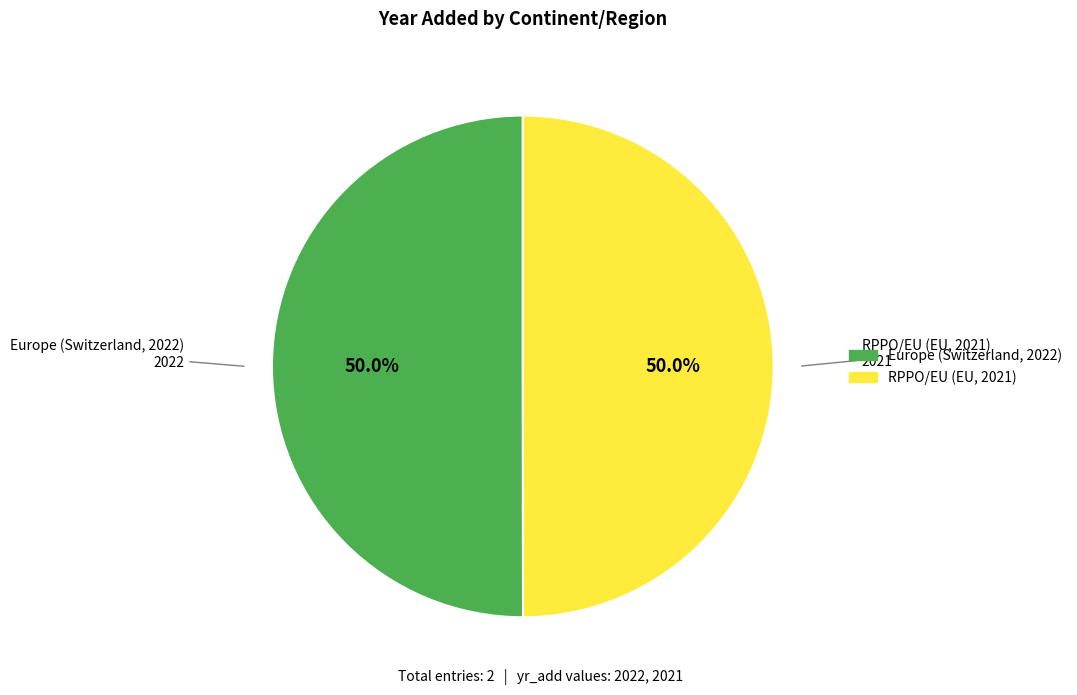

What is the ratio of the value at RPPO/EU (EU, 2021) to the value at Europe (Switzerland, 2022)?

1.0